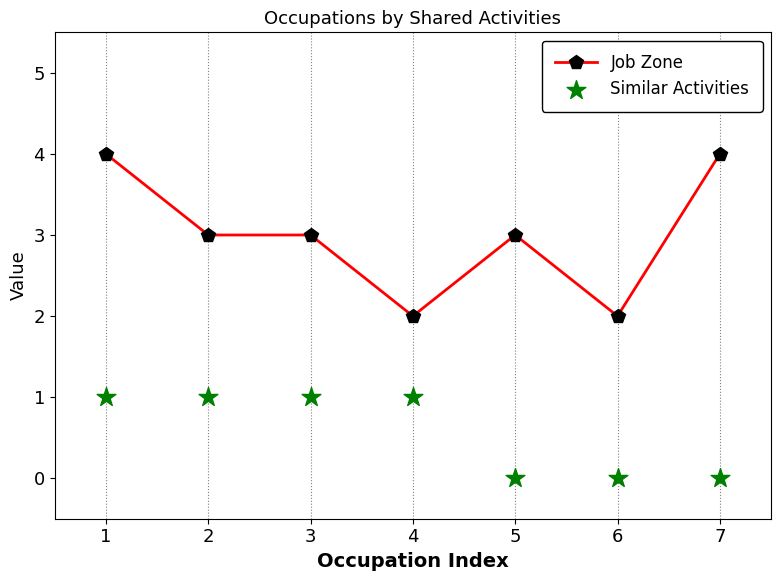

Is the value of Similar Activities at 3 greater than the value of Job Zone at 7?

No